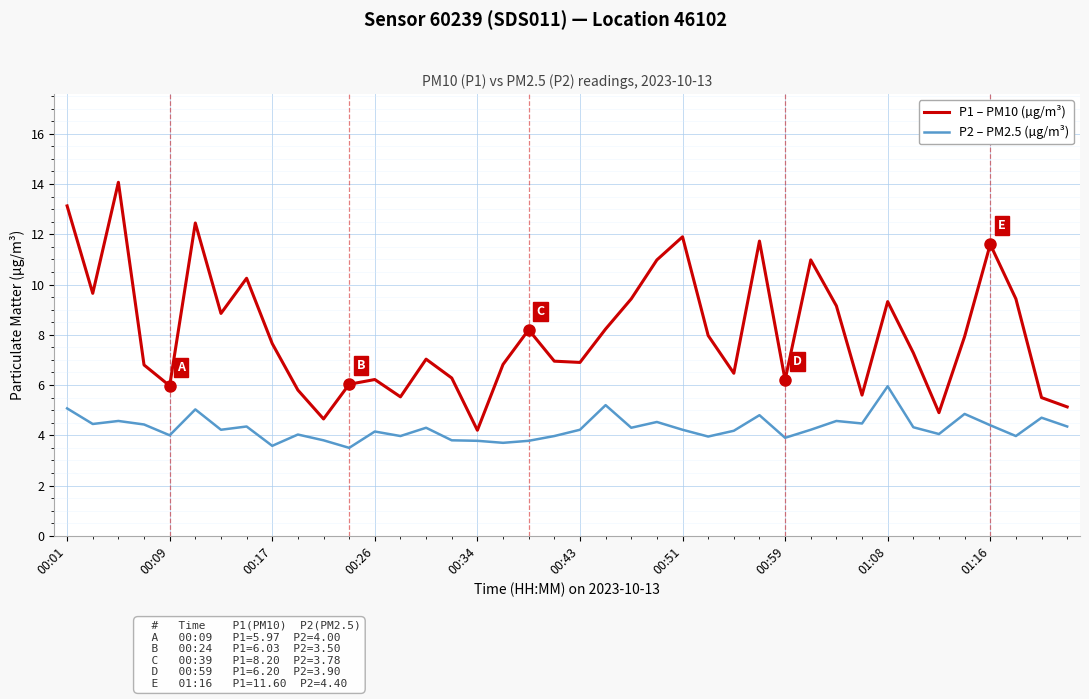

Rank the series by their average value, from highest to lowest.

P1 – PM10 (µg/m³), P2 – PM2.5 (µg/m³)